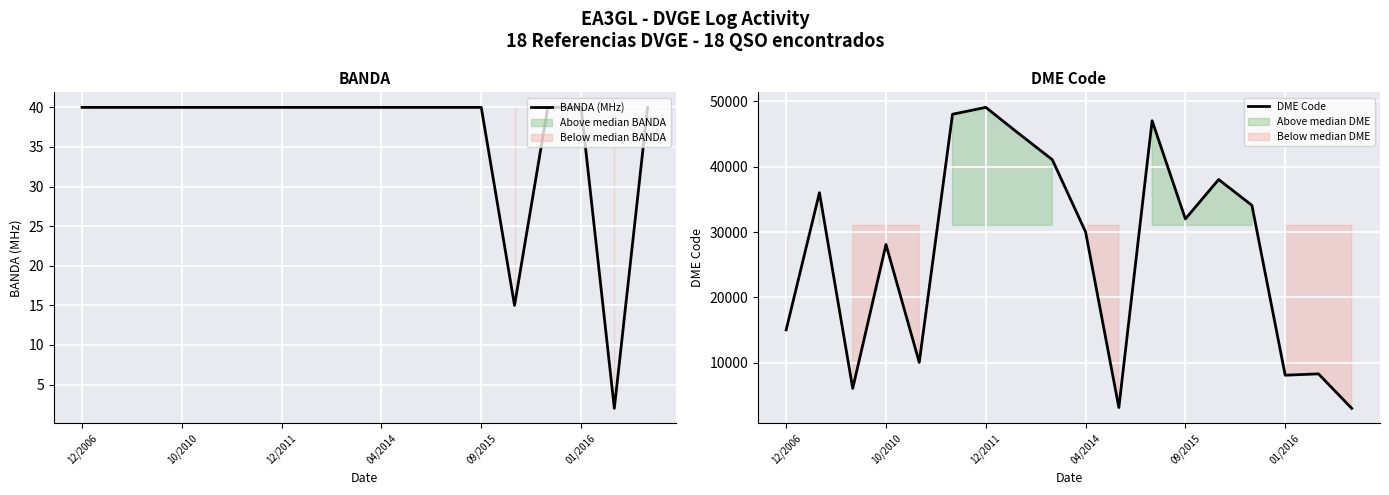

At which label is DME Code closest to 26042?

10/2010